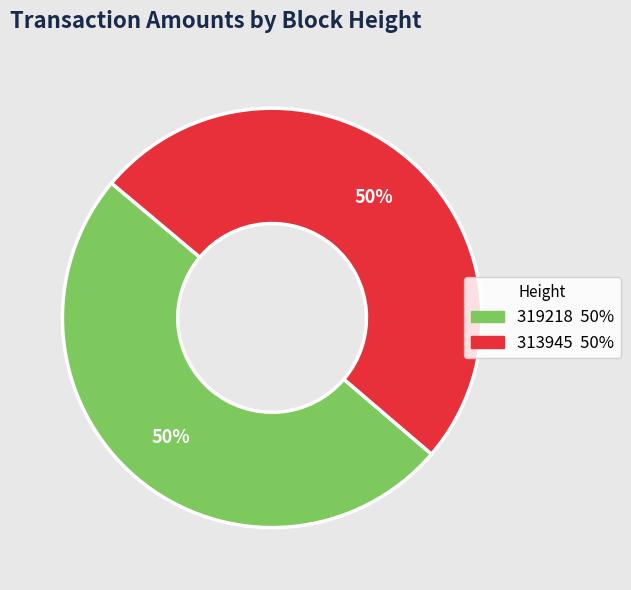

Approximately how many times larger is the value at 313945 compared to 319218?

1.0